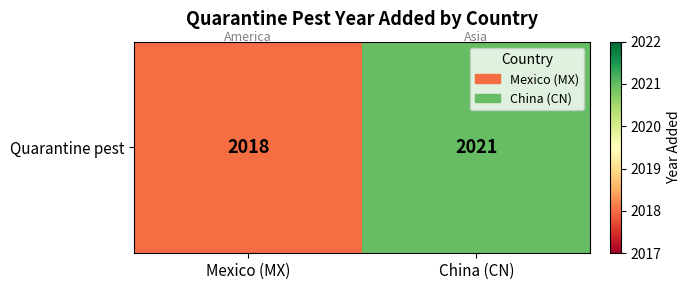

Reading right to left, transcribe all the data shown in this chart.

2021	2018